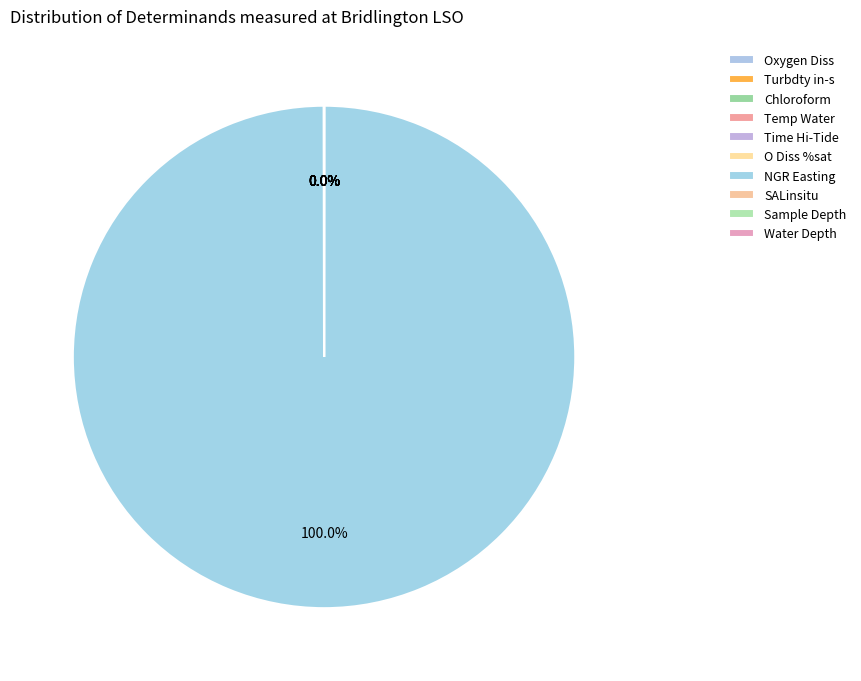

Which category has the smallest portion of the pie?

Chloroform